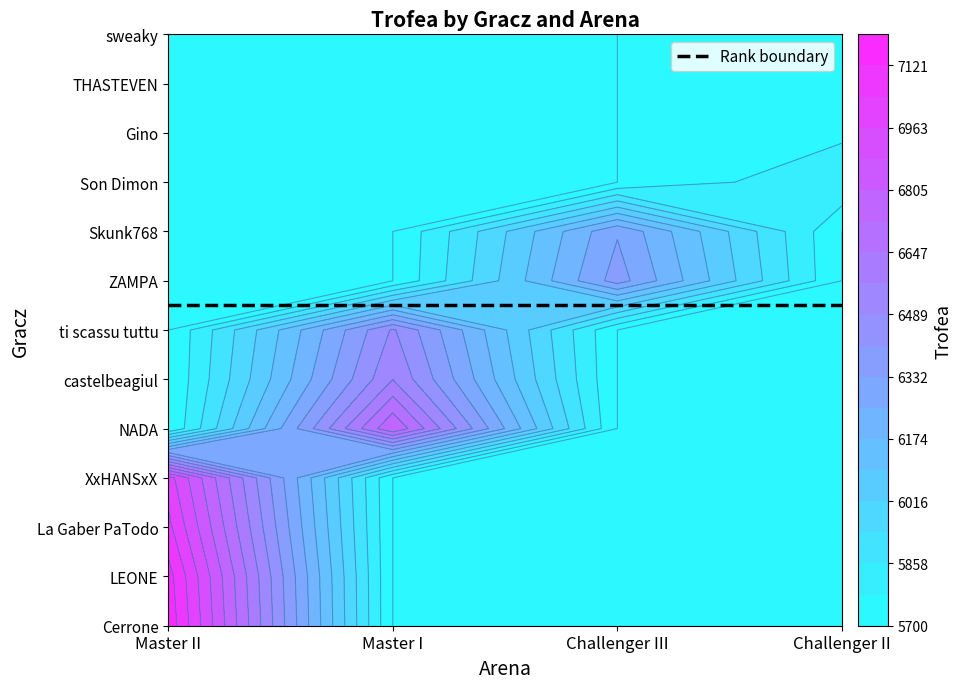

What is the sum of all Master I values?

19868